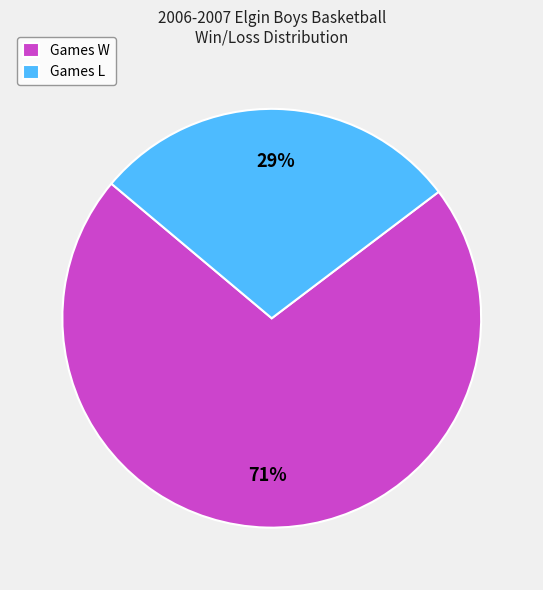

Which slice represents more than half of the pie?

Games W